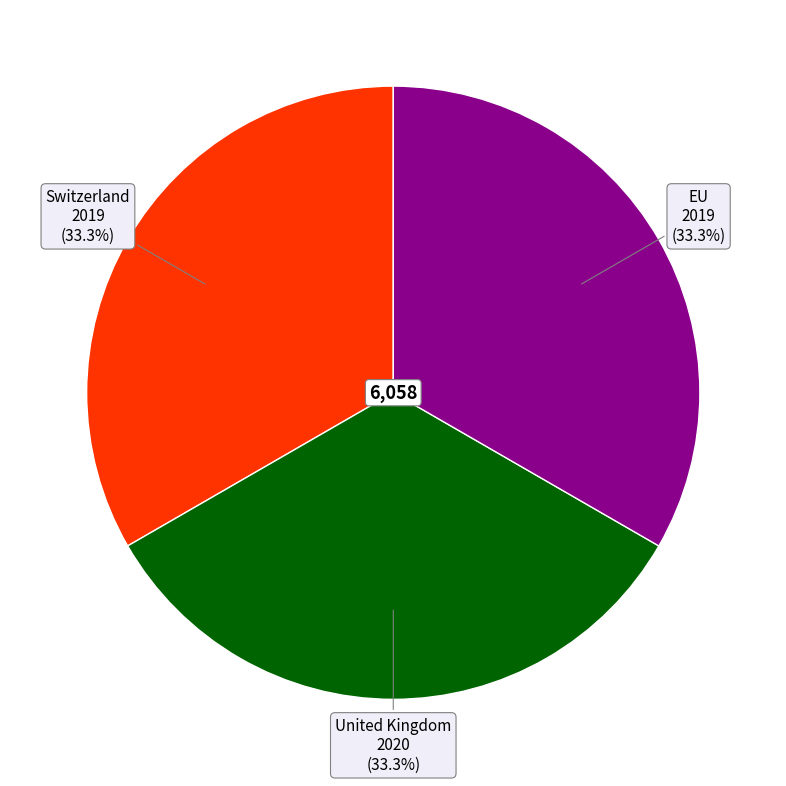

Is there any slice that represents more than half of the pie?

No